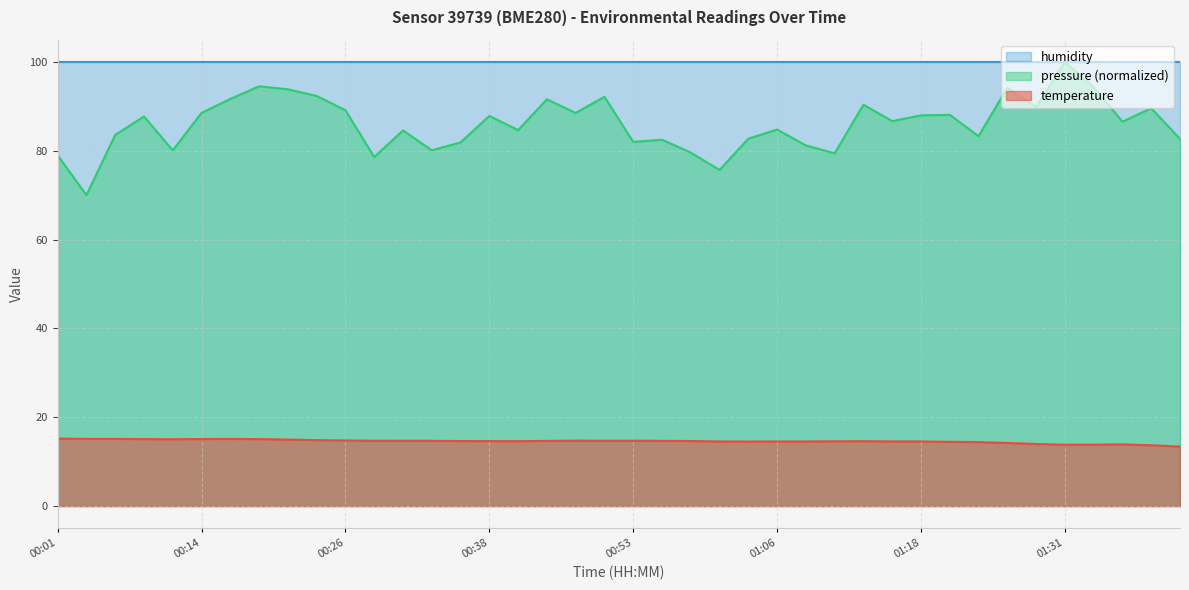

What is the change in value from 00:01 to 01:21?

-0.7